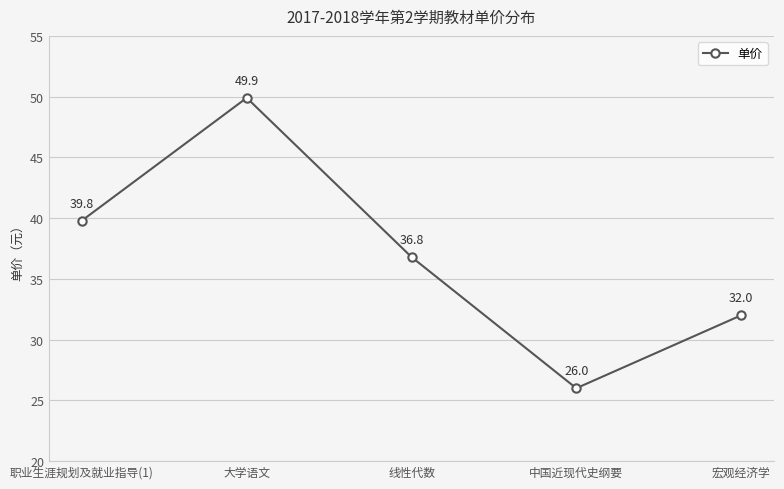

What is the difference between the second highest and minimum values?

13.8